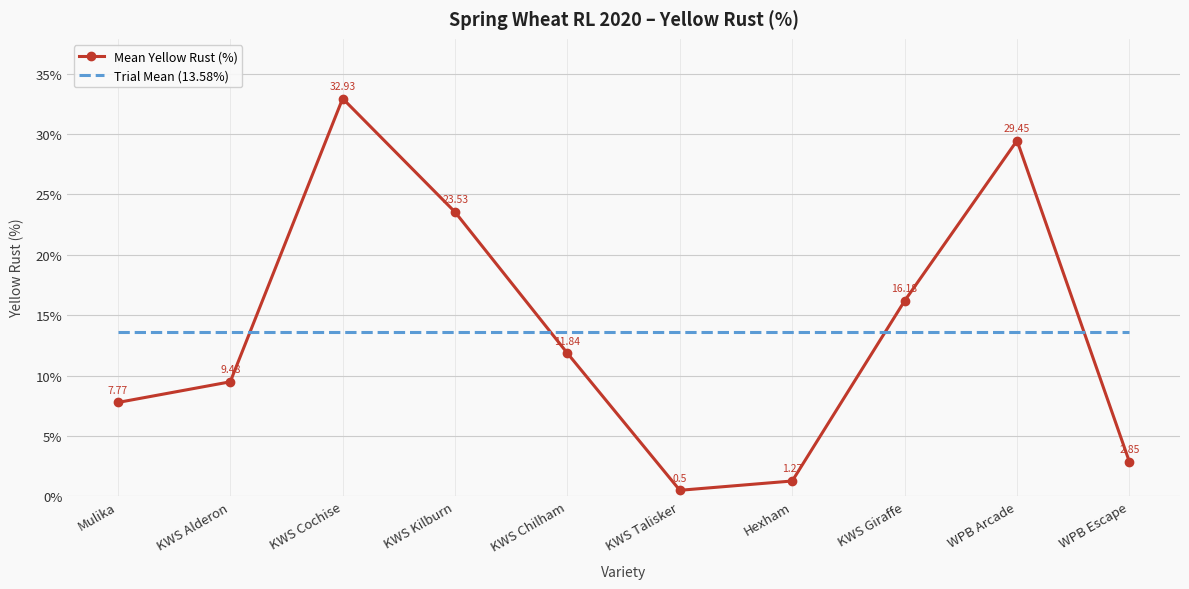

What is the sum of the Trial Mean (13.58%) values at KWS Giraffe and KWS Kilburn?

27.2